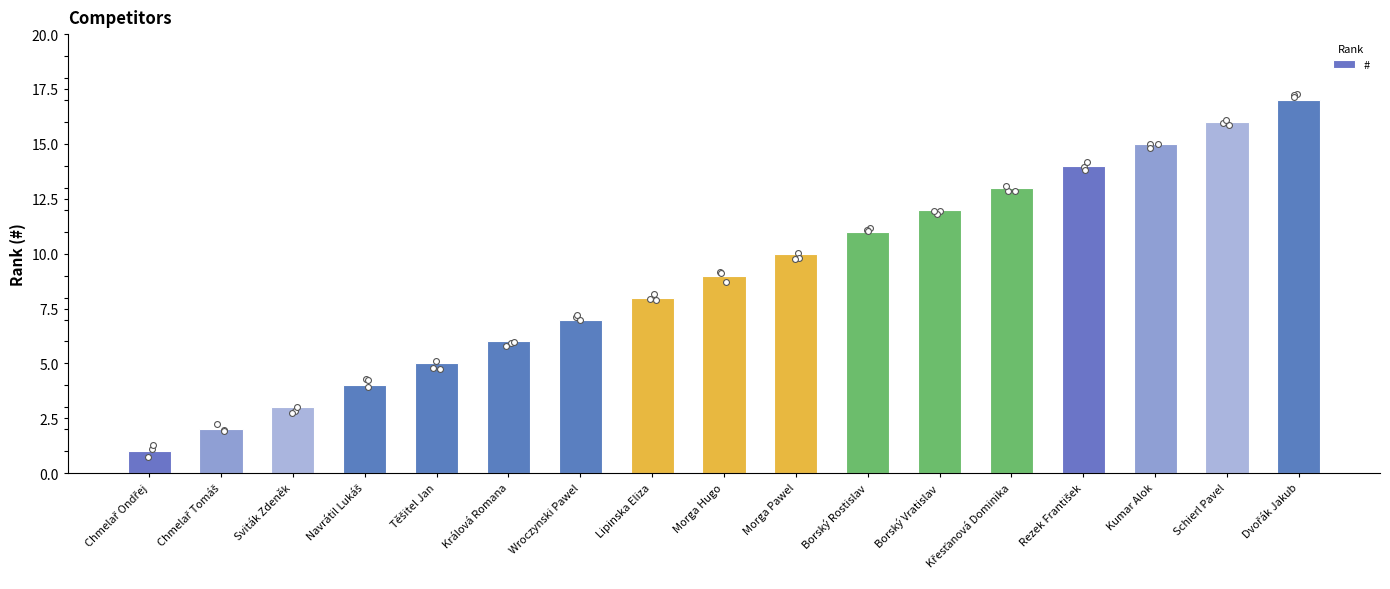

Which has a higher value, Borský Rostislav or Rezek František?

Rezek František